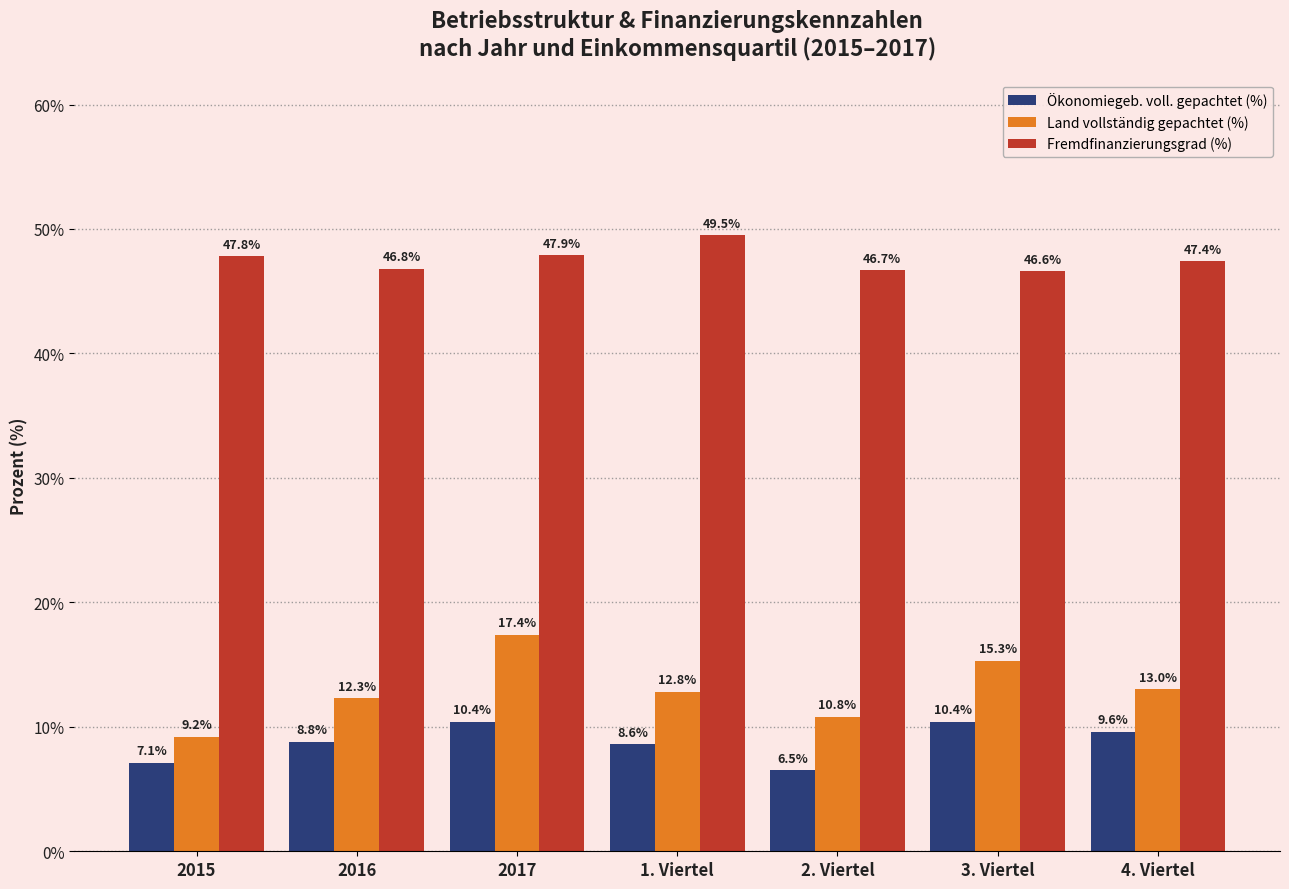

At which category does the chart reach its minimum across all series?

2. Viertel